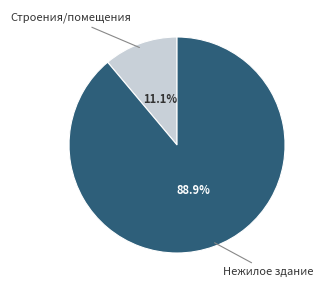

Does any single category account for the majority?

Yes